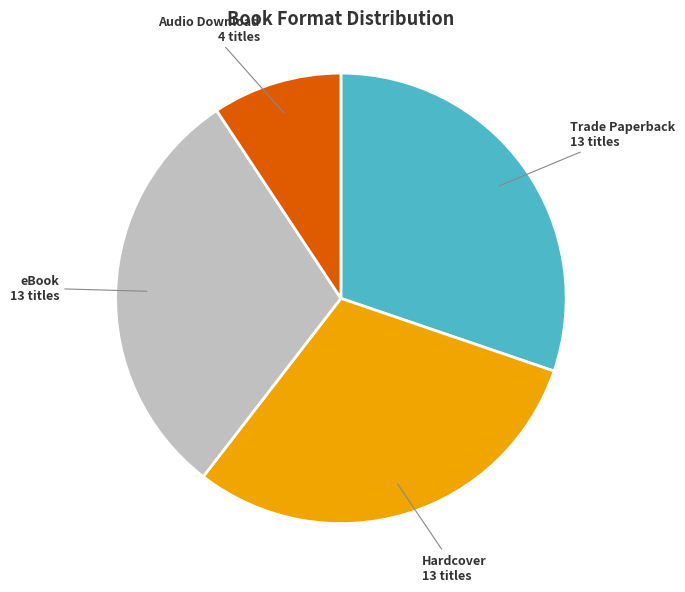

Count the number of slices in the pie.

4